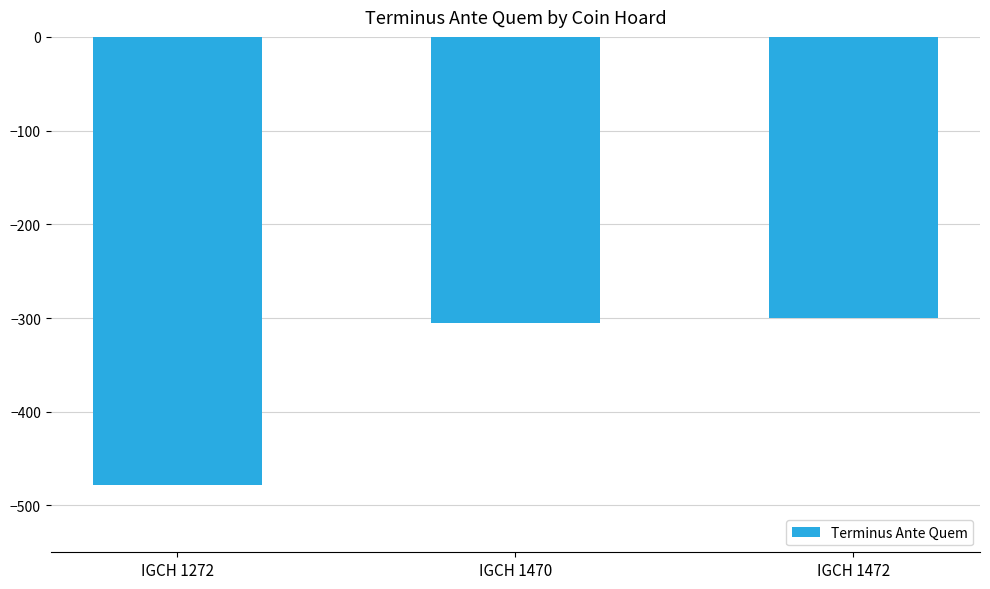

List the labels in order of value, smallest first.

IGCH 1272, IGCH 1470, IGCH 1472